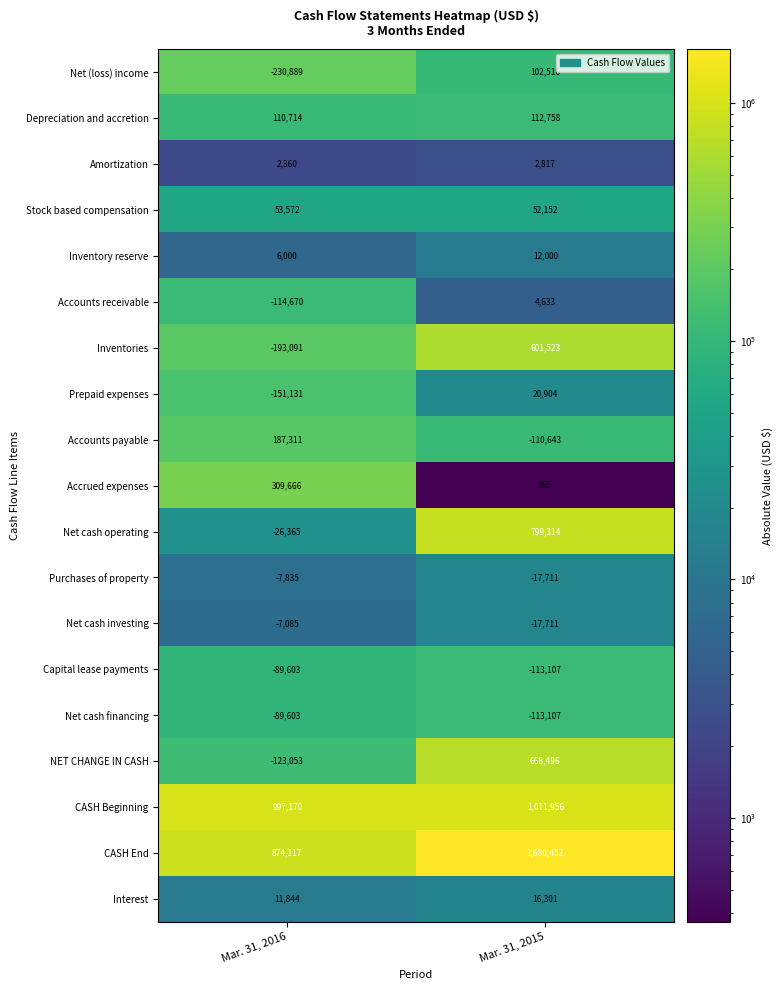

Which category has the highest value across all series?

Mar. 31, 2015